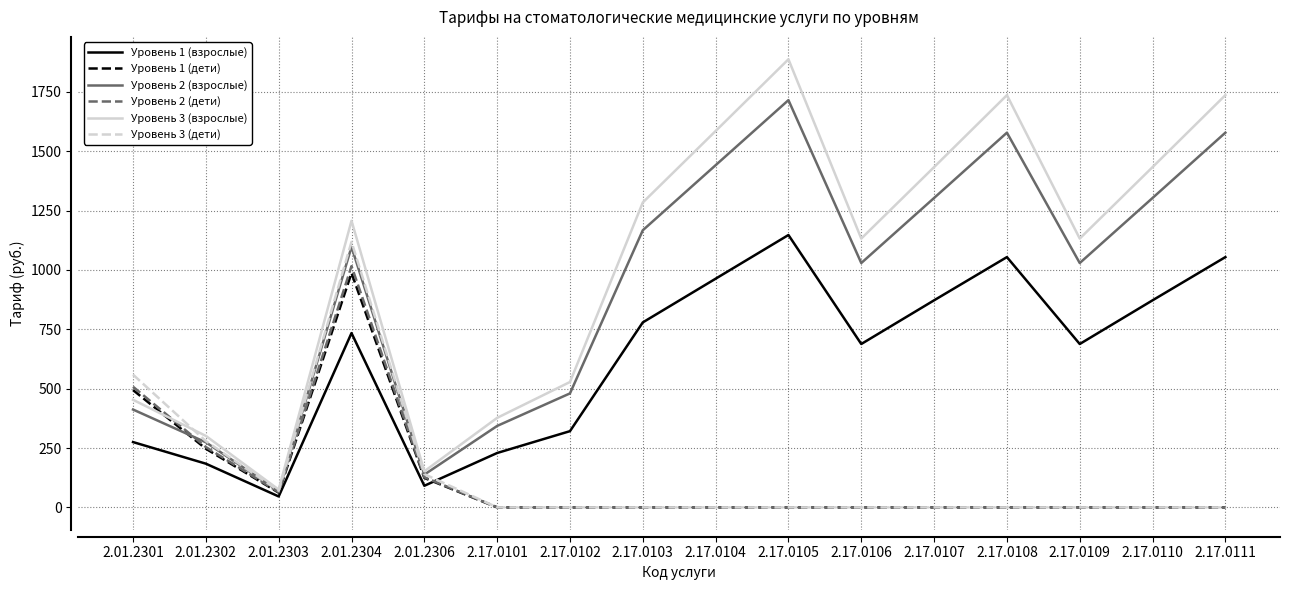

What is the difference between the Уровень 3 (взрослые) values at 2.17.0105 and 2.17.0103?

603